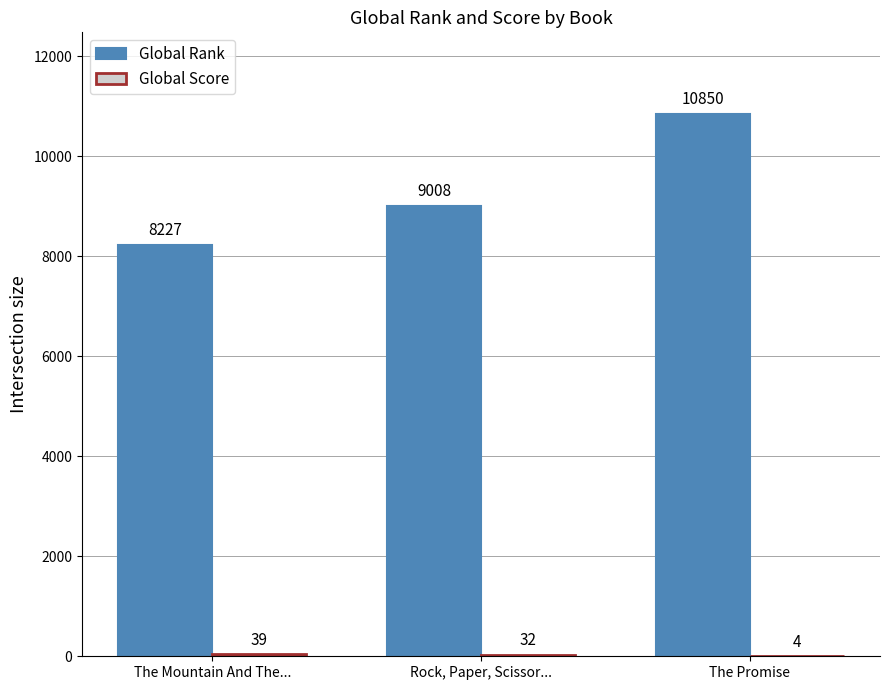

The Global Rank series shows 2945 at Rock, Paper, Scissor.... True or false?

False